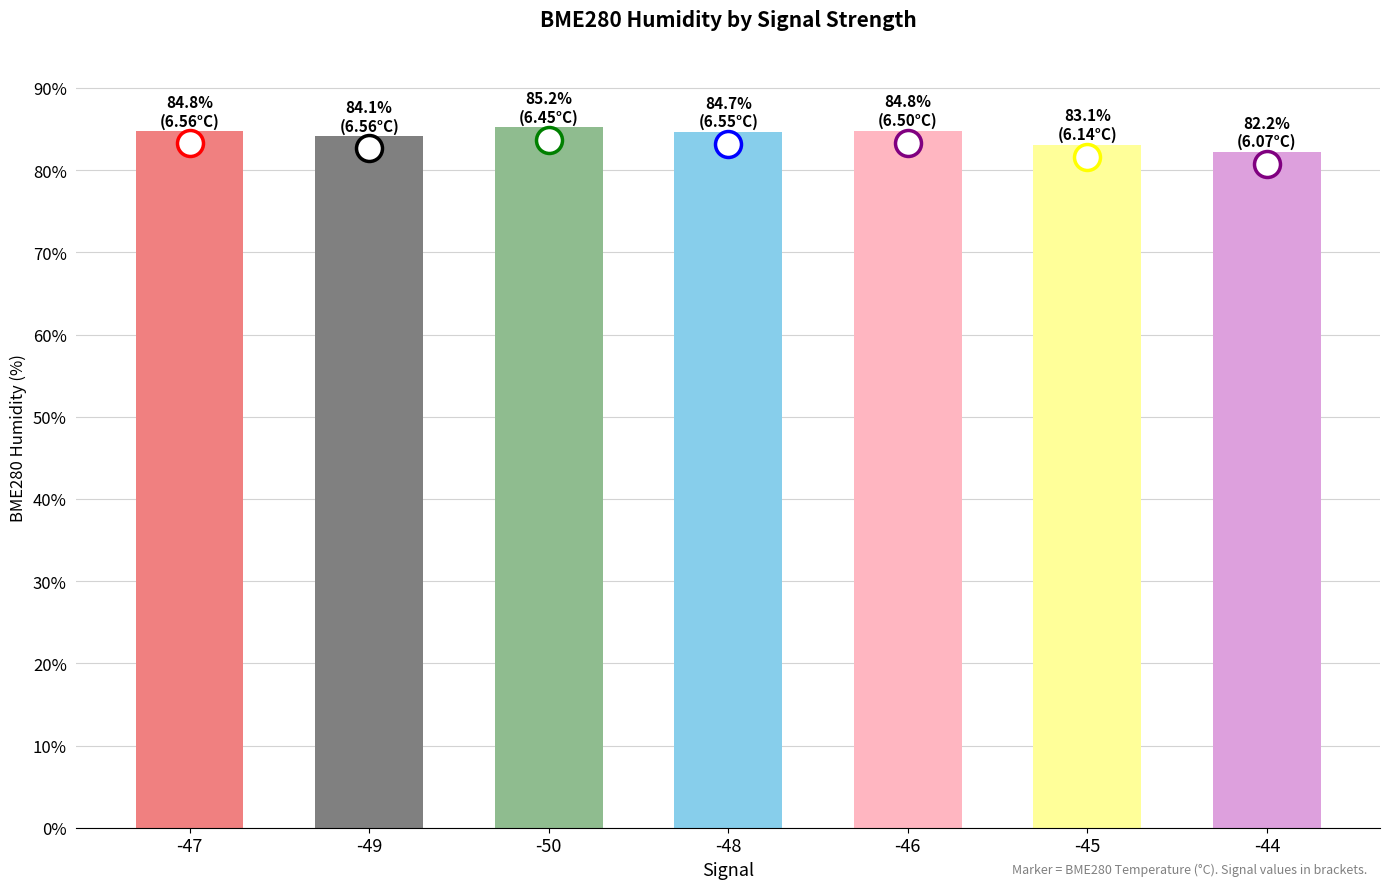

Between -50 and -46, which is larger?

-50